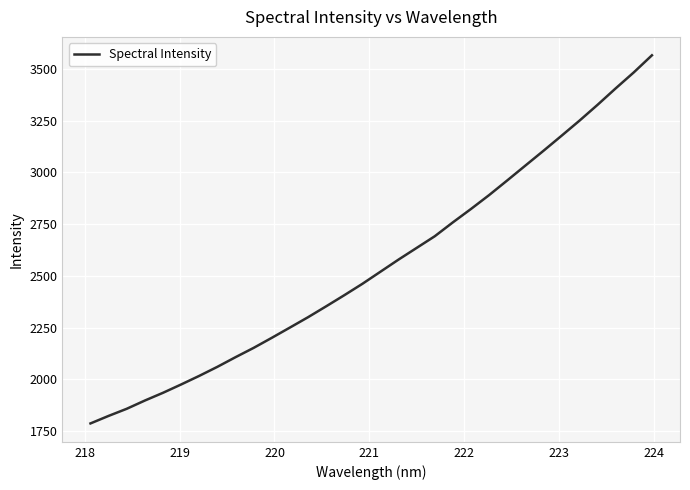

What is the greatest value displayed?

3566.5